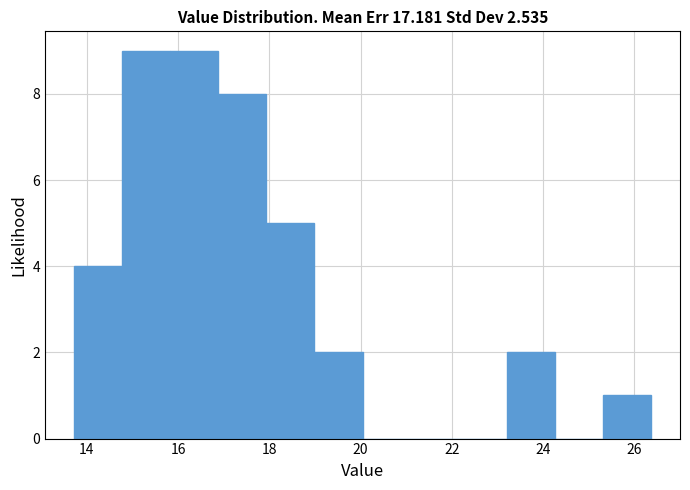

Reading left to right, list every bar in this chart as the range it spans on the x-axis followed by its height. Neither the bar edges nor the heights are printed on the chart, so give them approximately, as read against the axes.

13.8 to 14.8: 4
14.8 to 15.8: 9
15.8 to 16.8: 9
16.8 to 18.0: 8
18.0 to 19.0: 5
19.0 to 20.0: 2
20.0 to 21.0: 0
21.0 to 22.2: 0
22.2 to 23.2: 0
23.2 to 24.2: 2
24.2 to 25.4: 0
25.4 to 26.4: 1